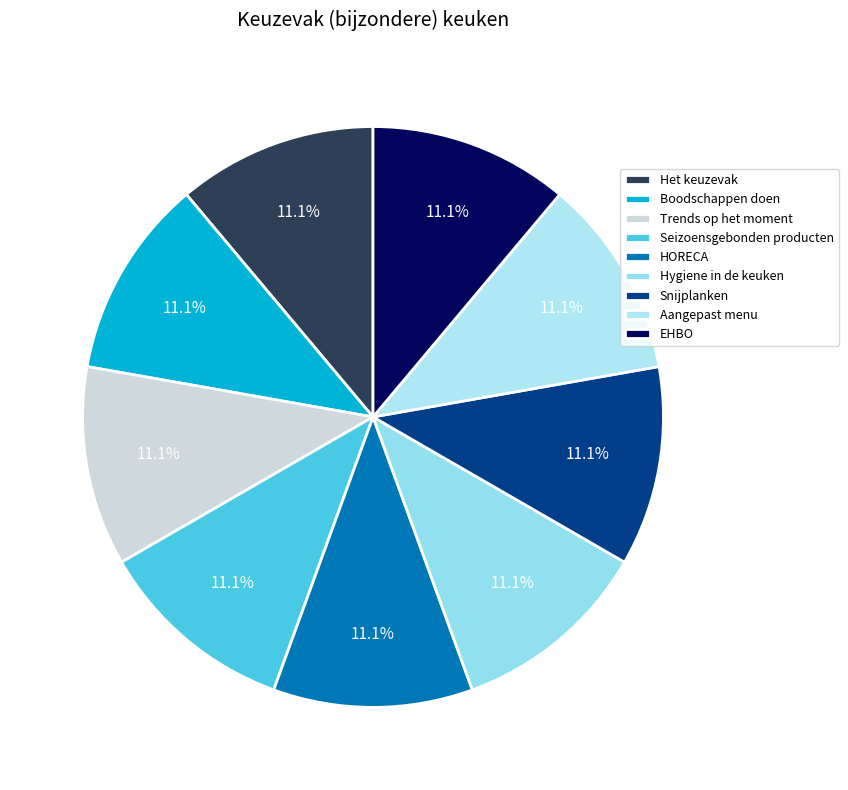

How many slices are in this pie chart?

9